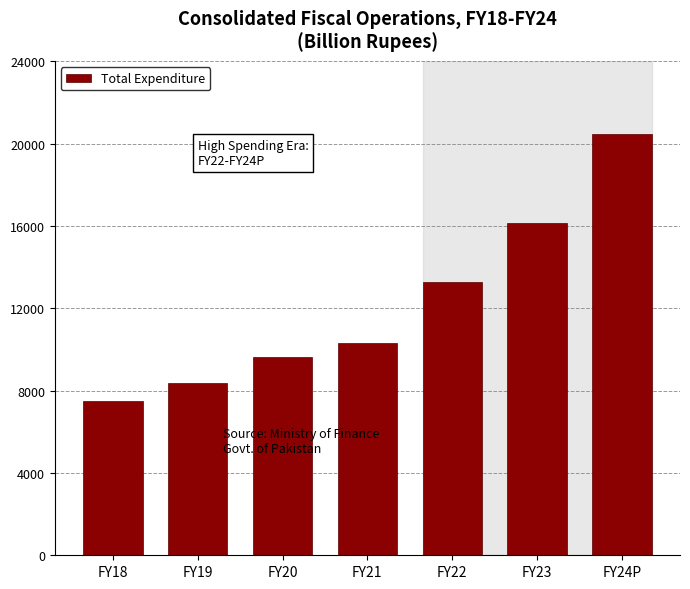

Reading left to right, extract all data points from this chart.

7488.4	8345.6	9648.5	10306.7	13295.3	16155.0	20475.9